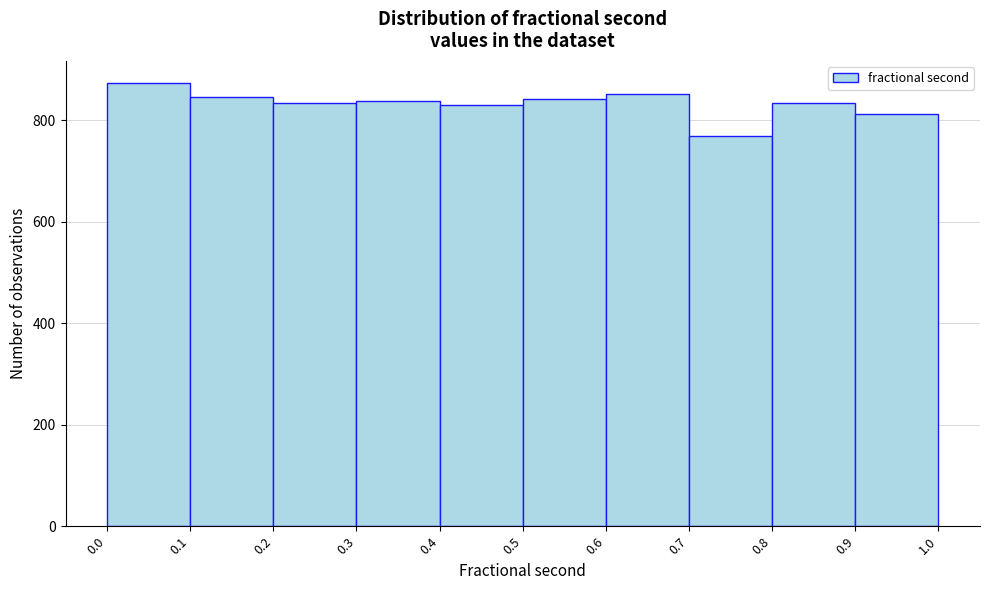

What is the height of the bar covering 0.4 to 0.5 on the x-axis? The values are not printed on the chart, so give them approximately, as read against the axis.

820